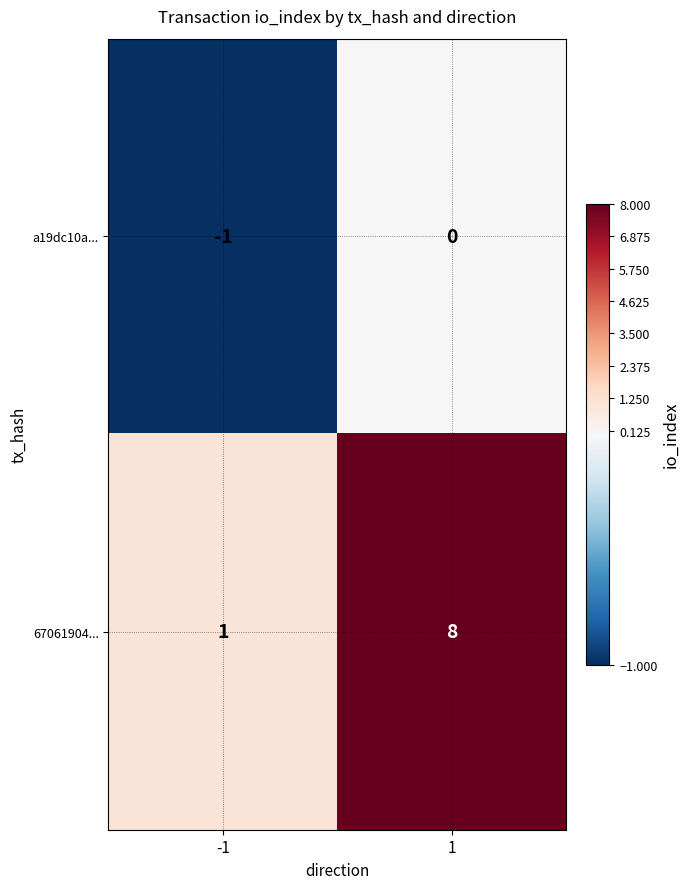

True or false: a19dc10a... has a value of -1 at 1.

False